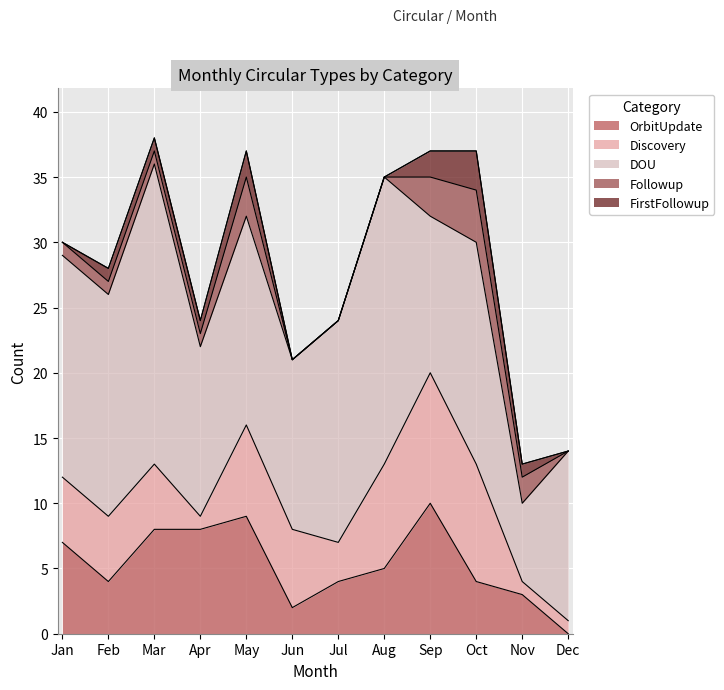

List the series in order of their peak value, lowest first.

FirstFollowup, Followup, OrbitUpdate, Discovery, DOU